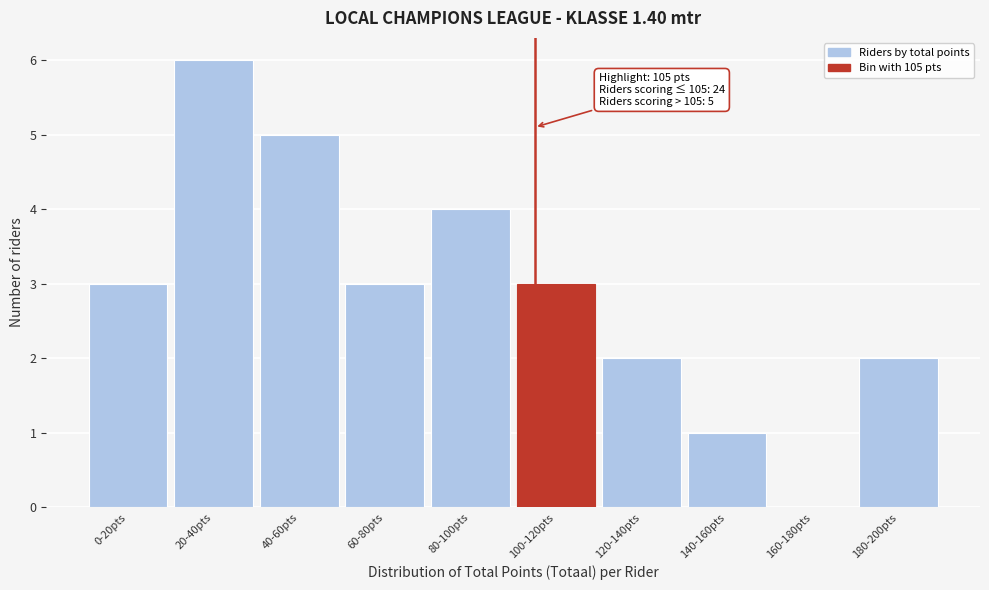

Reading left to right, list all the values displayed in this chart.

0-20pts=3	20-40pts=6	40-60pts=5	60-80pts=3	80-100pts=4	100-120pts=3	120-140pts=2	140-160pts=1	160-180pts=0	180-200pts=2